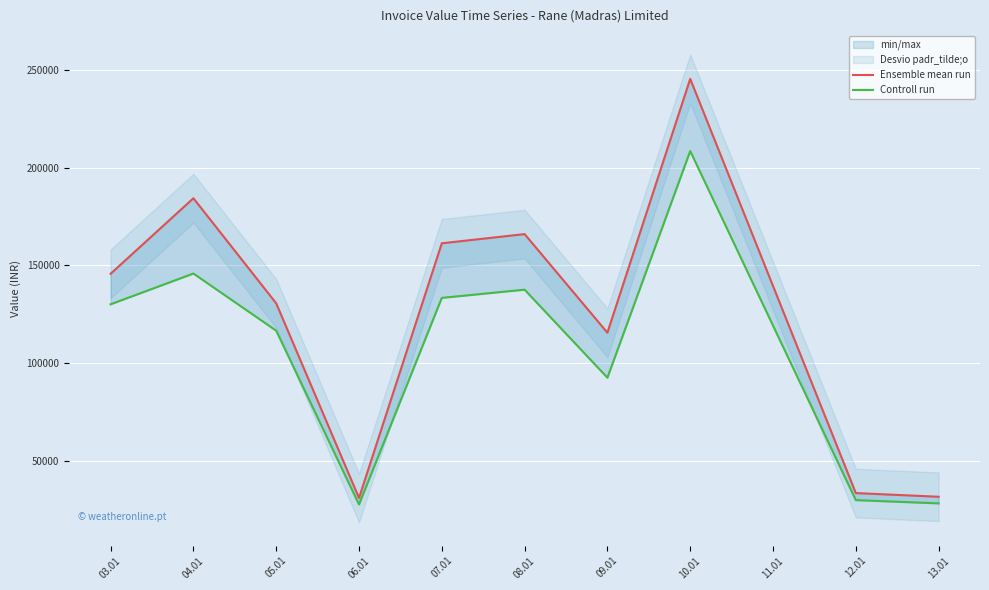

What is the lowest value of the Controll run series?

27693.0